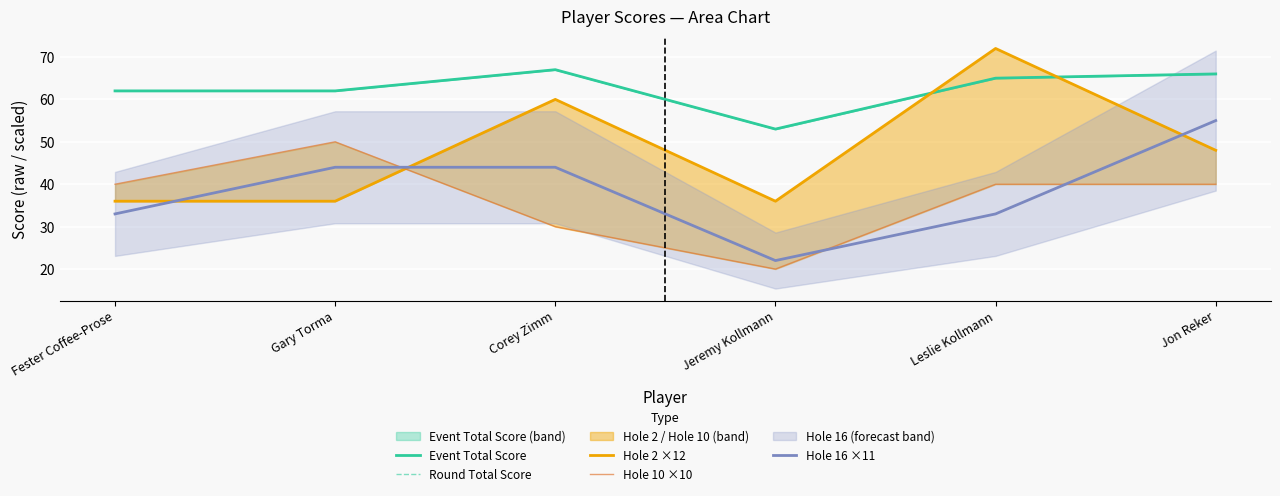

What is the value of the Round Total Score point at the 4th from the left?

53